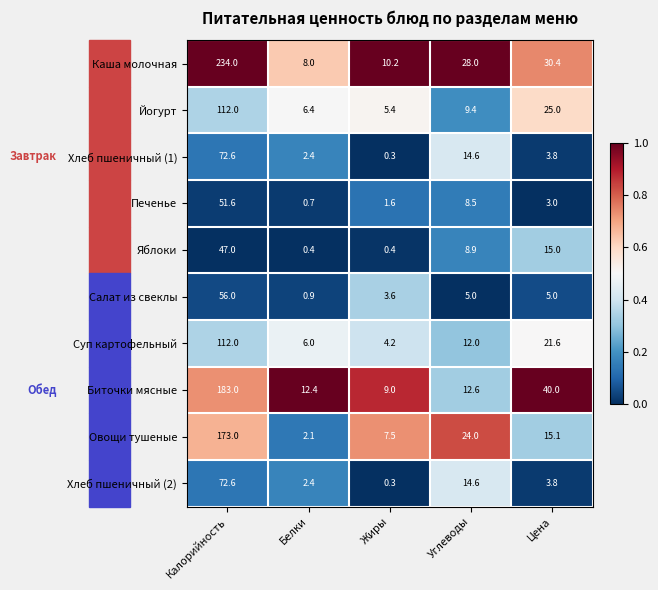

Which category has the highest value across all series?

Калорийность